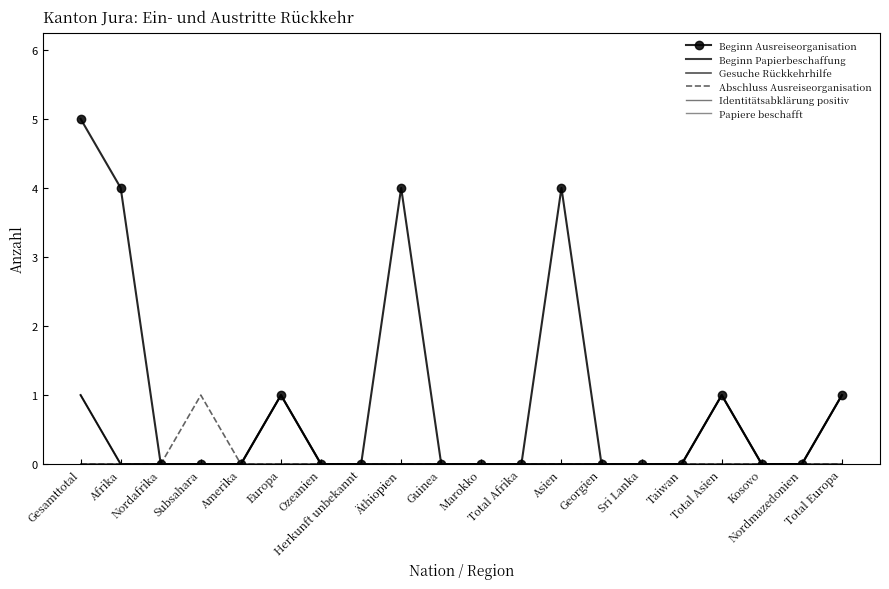

Reading right to left, what are all the values shown in this chart?

Beginn Ausreiseorganisation: Total Europa=1	Nordmazedonien=0	Kosovo=0	Total Asien=1	Taiwan=0	Sri Lanka=0	Georgien=0	Asien=4	Total Afrika=0	Marokko=0	Guinea=0	Äthiopien=4	Herkunft unbekannt=0	Ozeanien=0	Europa=1	Amerika=0	Subsahara=0	Nordafrika=0	Afrika=4	Gesamttotal=5
Beginn Papierbeschaffung: Total Europa=1	Nordmazedonien=0	Kosovo=0	Total Asien=1	Taiwan=0	Sri Lanka=0	Georgien=0	Asien=0	Total Afrika=0	Marokko=0	Guinea=0	Äthiopien=0	Herkunft unbekannt=0	Ozeanien=0	Europa=1	Amerika=0	Subsahara=0	Nordafrika=0	Afrika=0	Gesamttotal=1
Gesuche Rückkehrhilfe: Total Europa=0	Nordmazedonien=0	Kosovo=0	Total Asien=0	Taiwan=0	Sri Lanka=0	Georgien=0	Asien=0	Total Afrika=0	Marokko=0	Guinea=0	Äthiopien=0	Herkunft unbekannt=0	Ozeanien=0	Europa=0	Amerika=0	Subsahara=0	Nordafrika=0	Afrika=0	Gesamttotal=0
Abschluss Ausreiseorganisation: Total Europa=0	Nordmazedonien=0	Kosovo=0	Total Asien=0	Taiwan=0	Sri Lanka=0	Georgien=0	Asien=0	Total Afrika=0	Marokko=0	Guinea=0	Äthiopien=0	Herkunft unbekannt=0	Ozeanien=0	Europa=0	Amerika=0	Subsahara=1	Nordafrika=0	Afrika=0	Gesamttotal=0
Identitätsabklärung positiv: Total Europa=1	Nordmazedonien=0	Kosovo=0	Total Asien=1	Taiwan=0	Sri Lanka=0	Georgien=0	Asien=0	Total Afrika=0	Marokko=0	Guinea=0	Äthiopien=0	Herkunft unbekannt=0	Ozeanien=0	Europa=1	Amerika=0	Subsahara=0	Nordafrika=0	Afrika=0	Gesamttotal=1
Papiere beschafft: Total Europa=1	Nordmazedonien=0	Kosovo=0	Total Asien=1	Taiwan=0	Sri Lanka=0	Georgien=0	Asien=0	Total Afrika=0	Marokko=0	Guinea=0	Äthiopien=0	Herkunft unbekannt=0	Ozeanien=0	Europa=1	Amerika=0	Subsahara=0	Nordafrika=0	Afrika=0	Gesamttotal=1